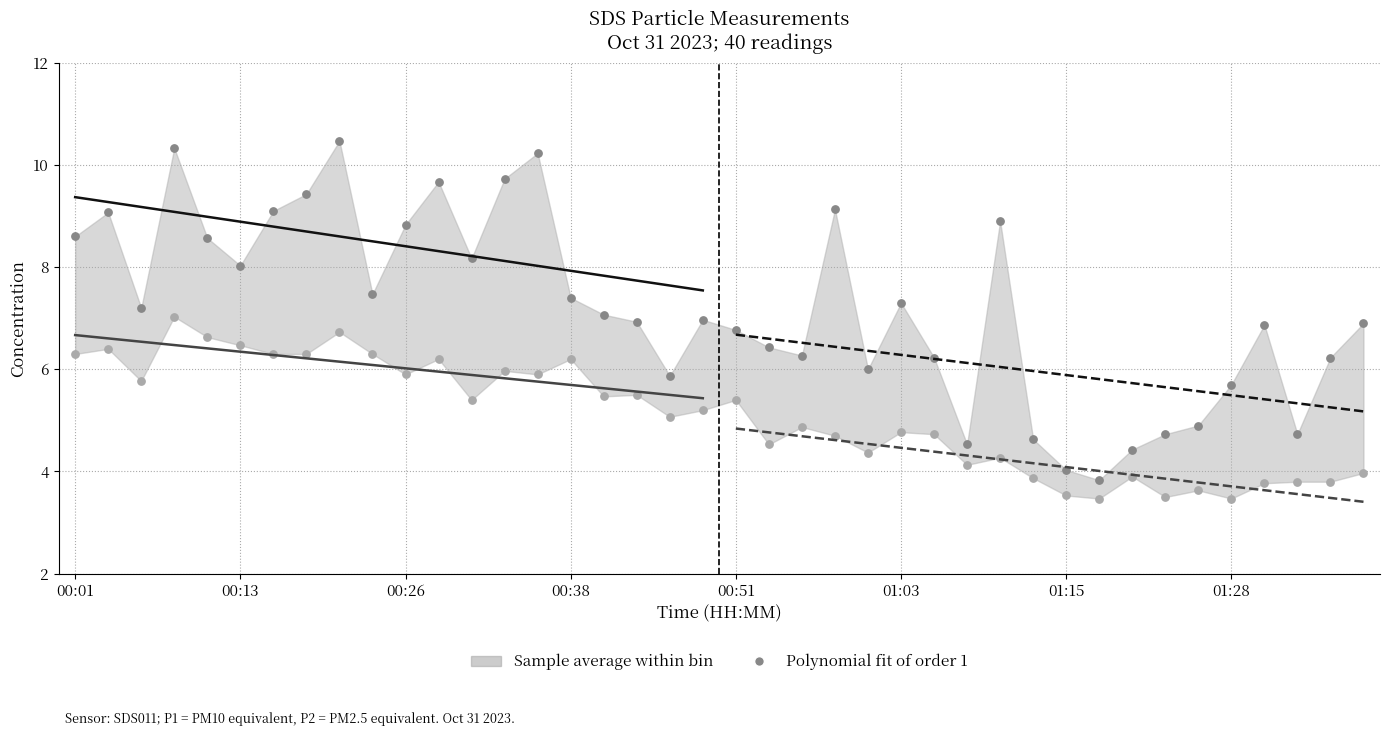

Across all data points, what is the range of Y values (max minus min)?

7.0